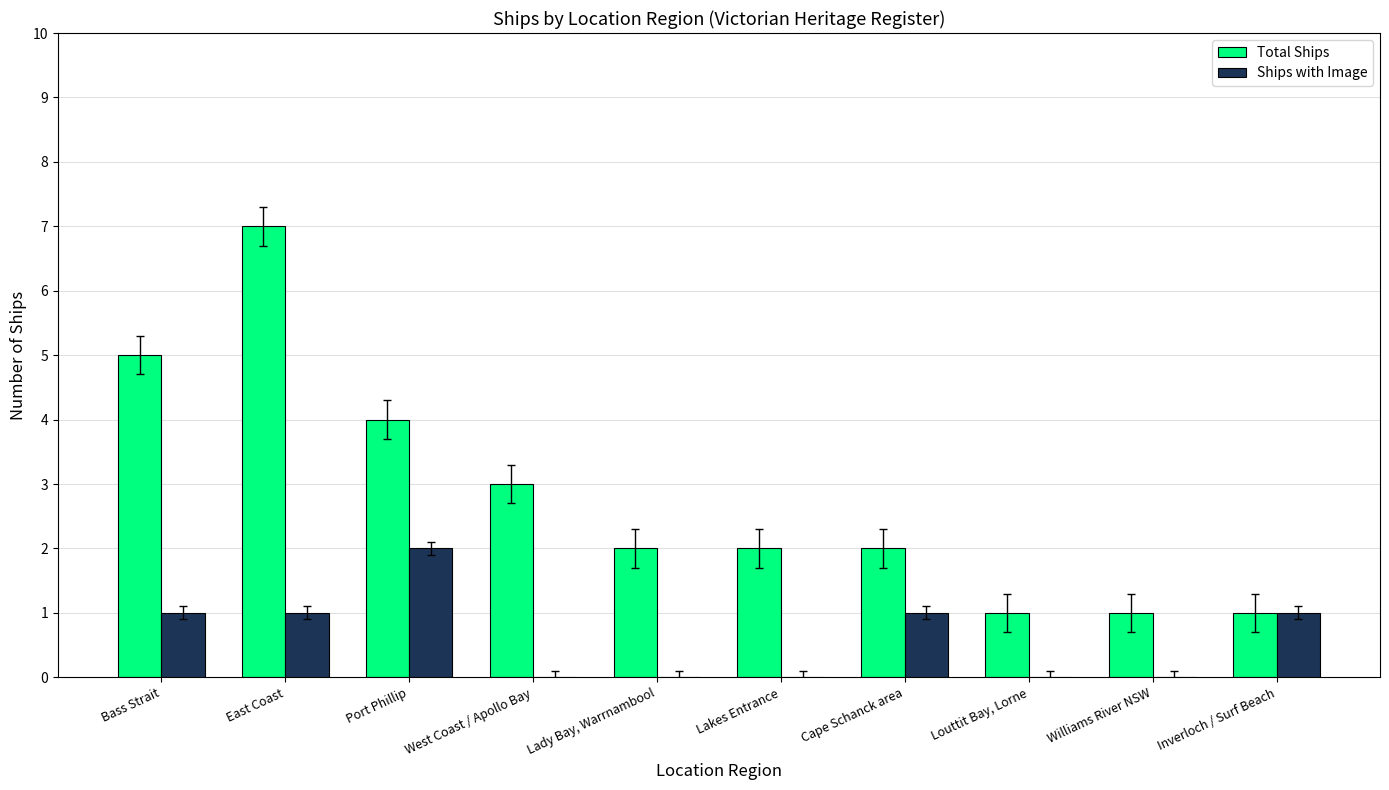

At which category is the sum across all series the highest?

East Coast